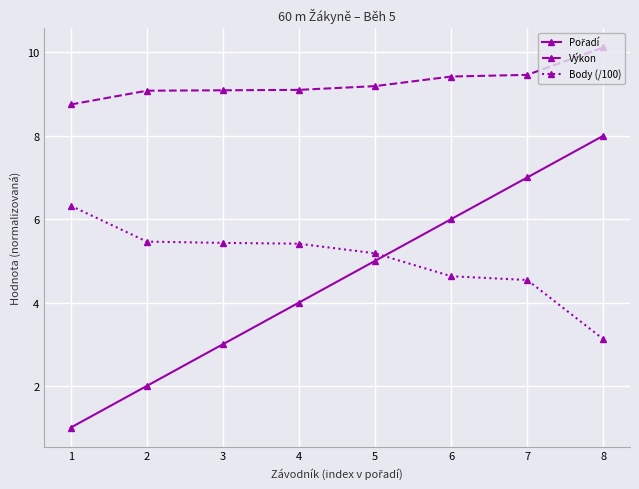

Count the number of categories in the chart.

8